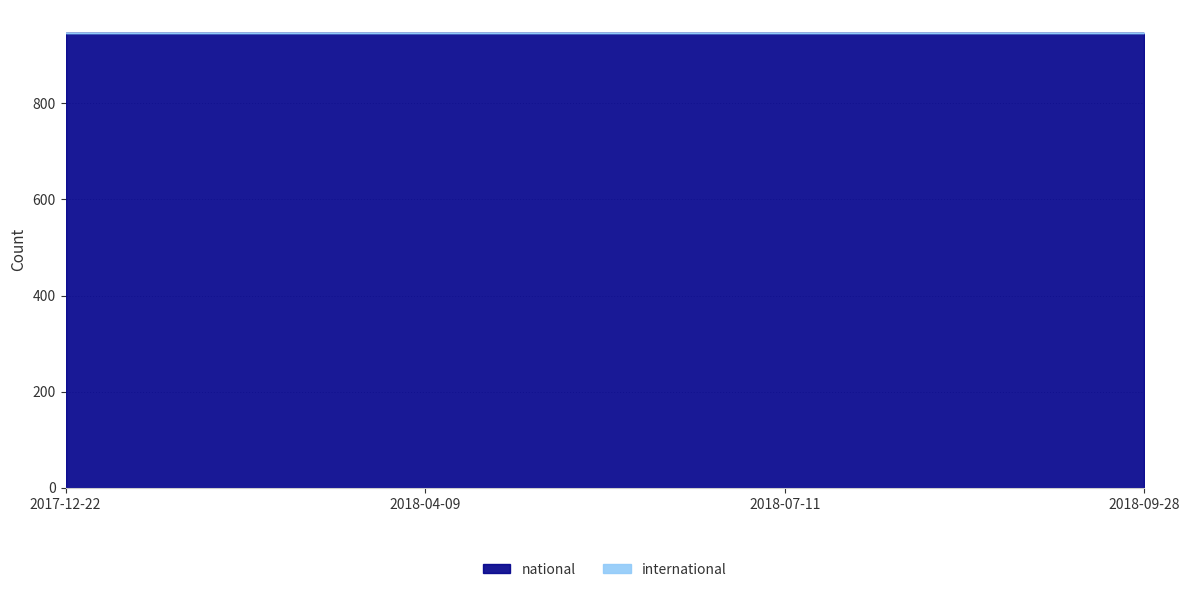

Is it true that international equals 0 at 2018-07-11?

True